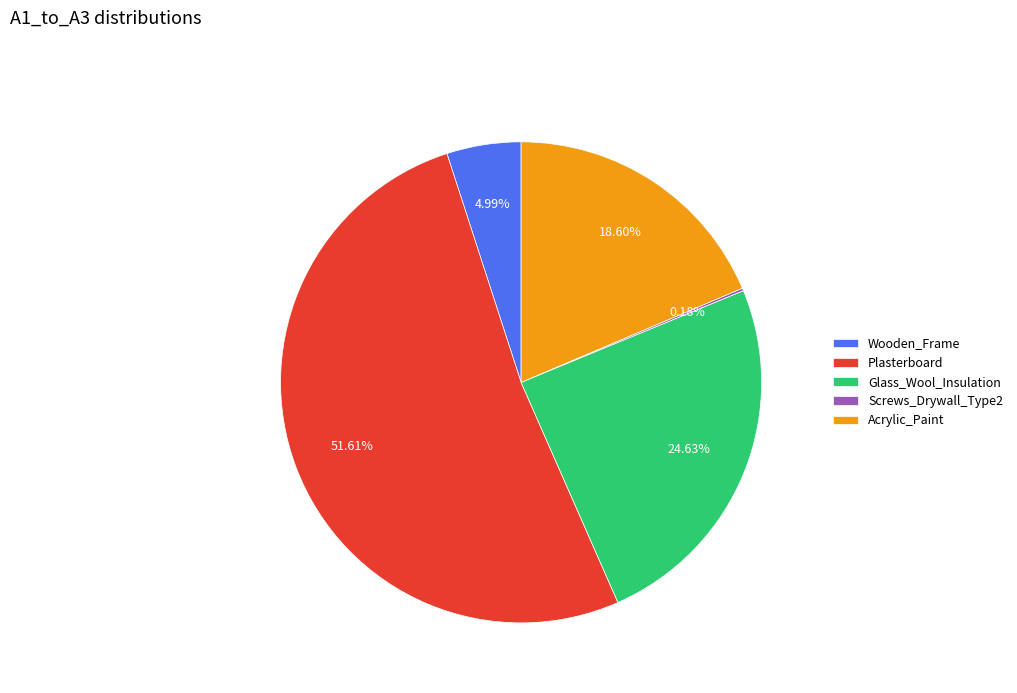

Is Plasterboard the majority of the pie?

Yes